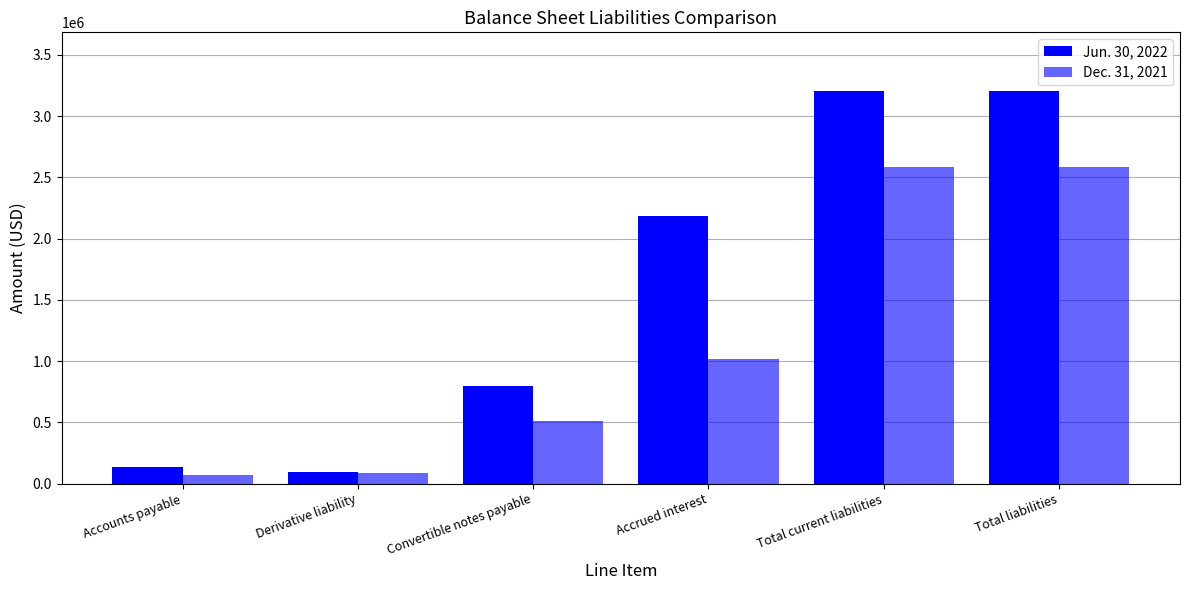

At which category is the sum across all series the highest?

Total current liabilities